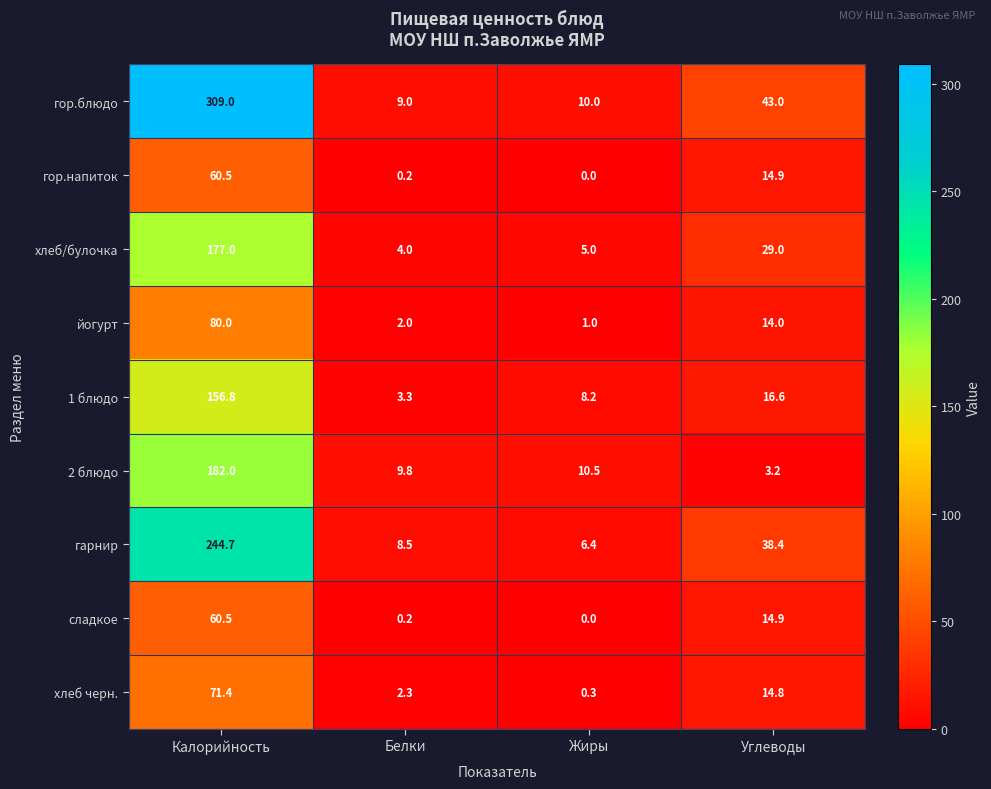

Which series changed the most between Белки and Жиры?

1 блюдо